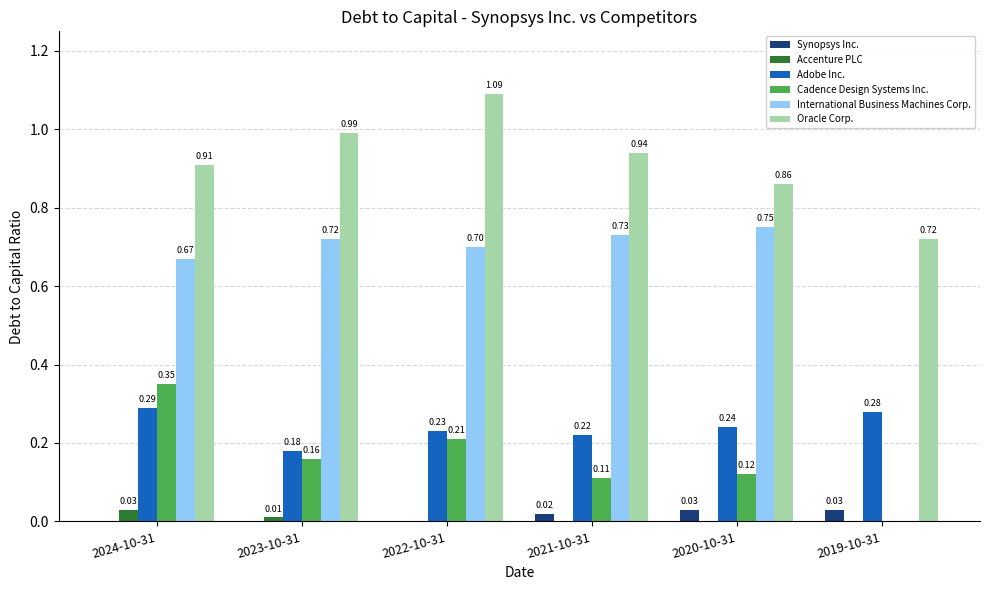

Which series changed the most between 2022-10-31 and 2020-10-31?

Oracle Corp.